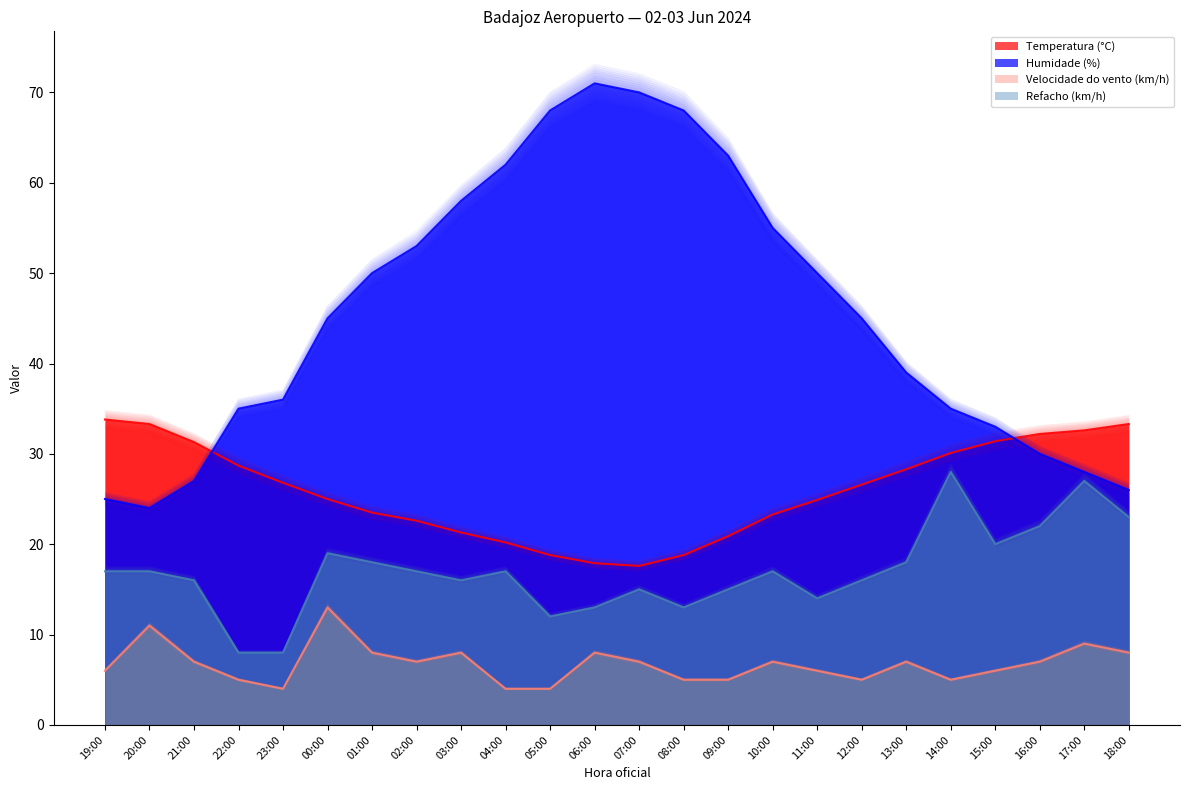

How many lines are shown in the chart?

4